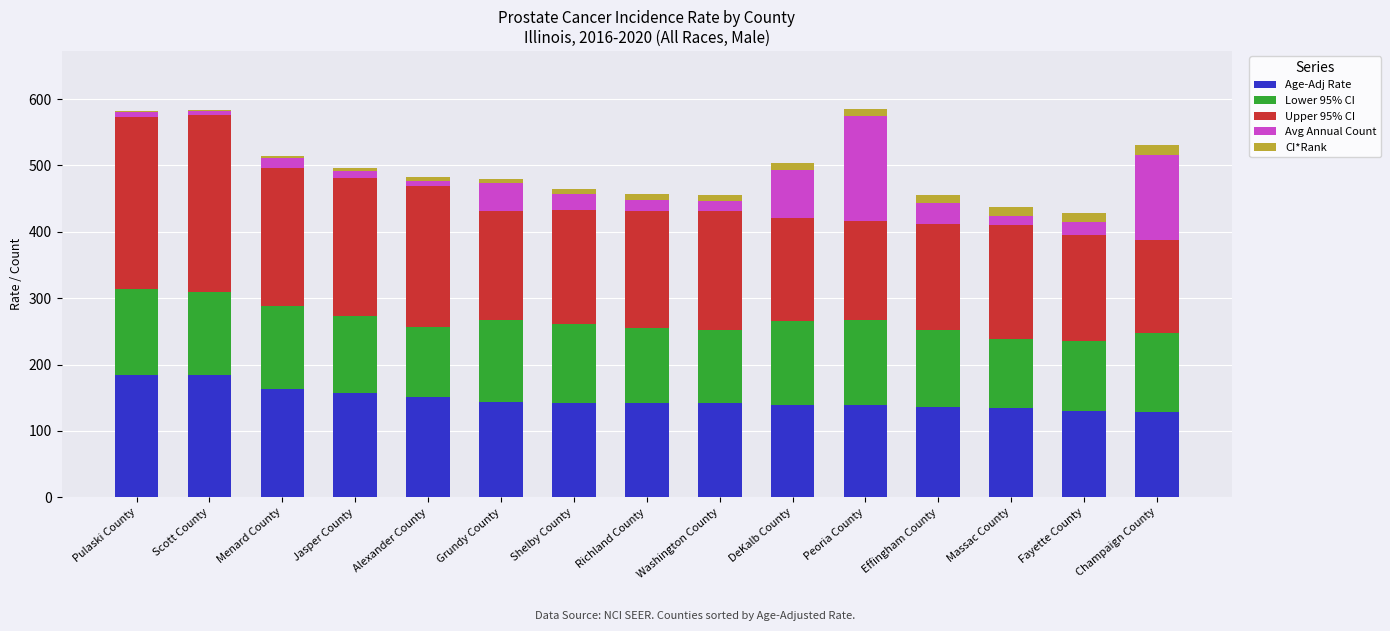

The Age-Adj Rate series shows 141.4 at Washington County. True or false?

True